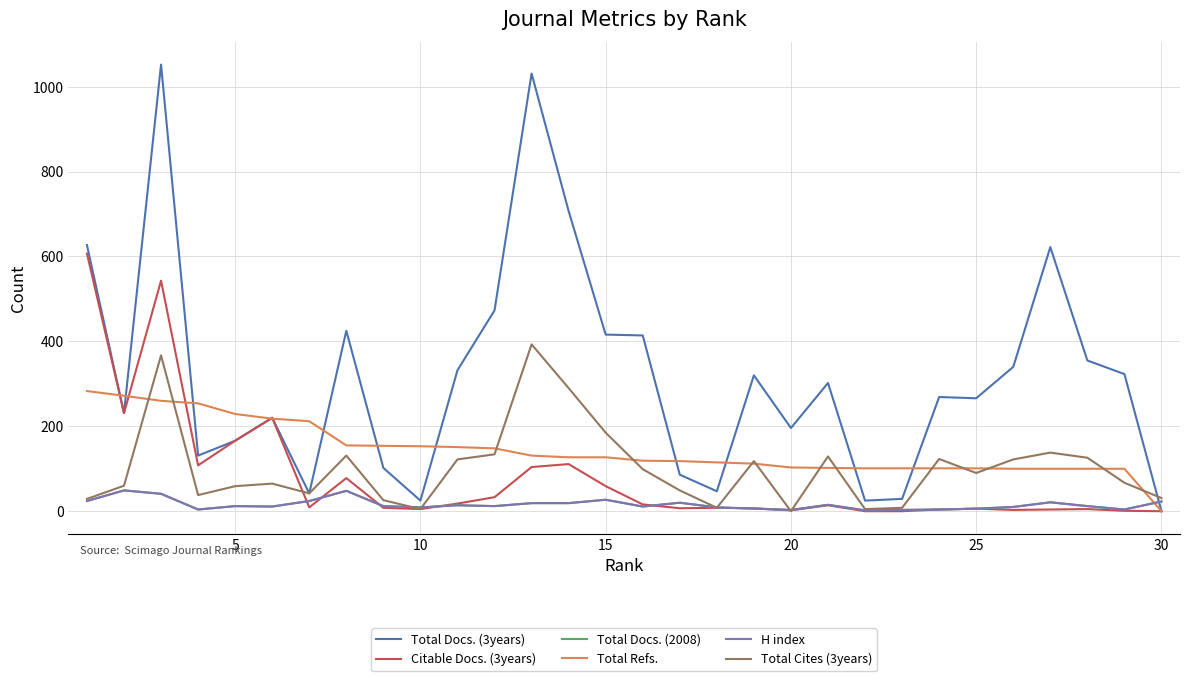

Does the chart display data point markers on the line(s)?

No